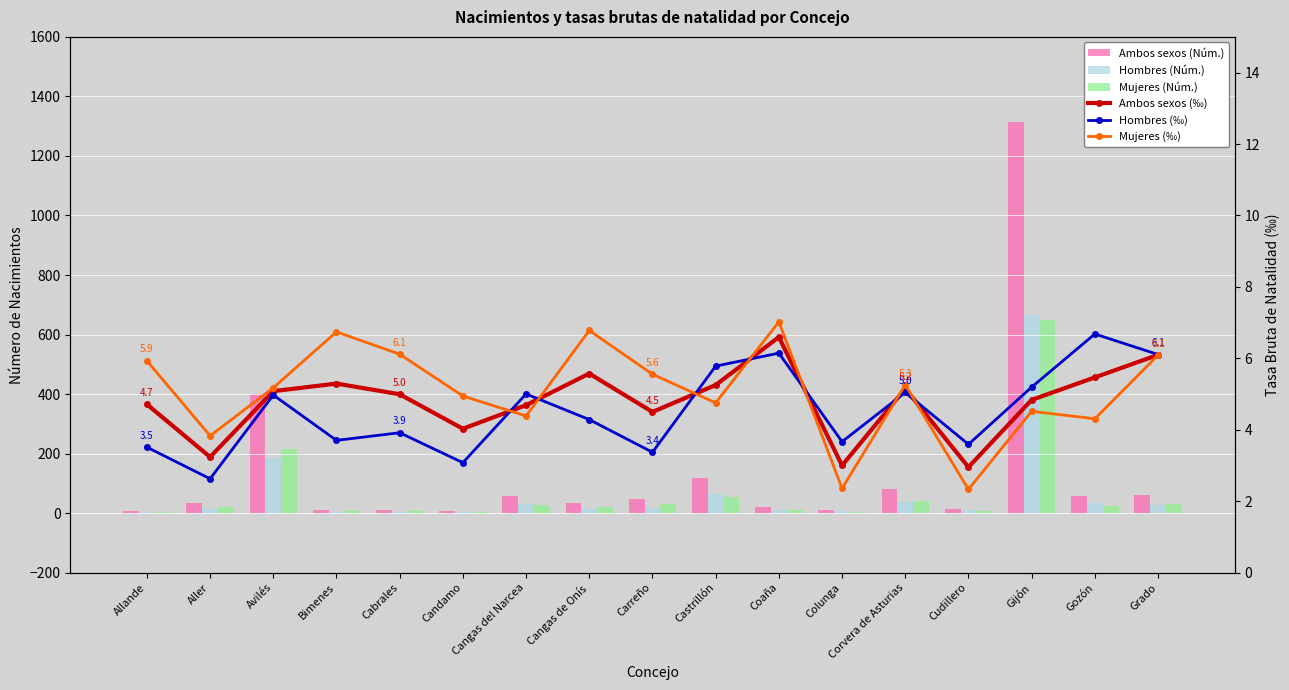

How many groups of bars are there?

17